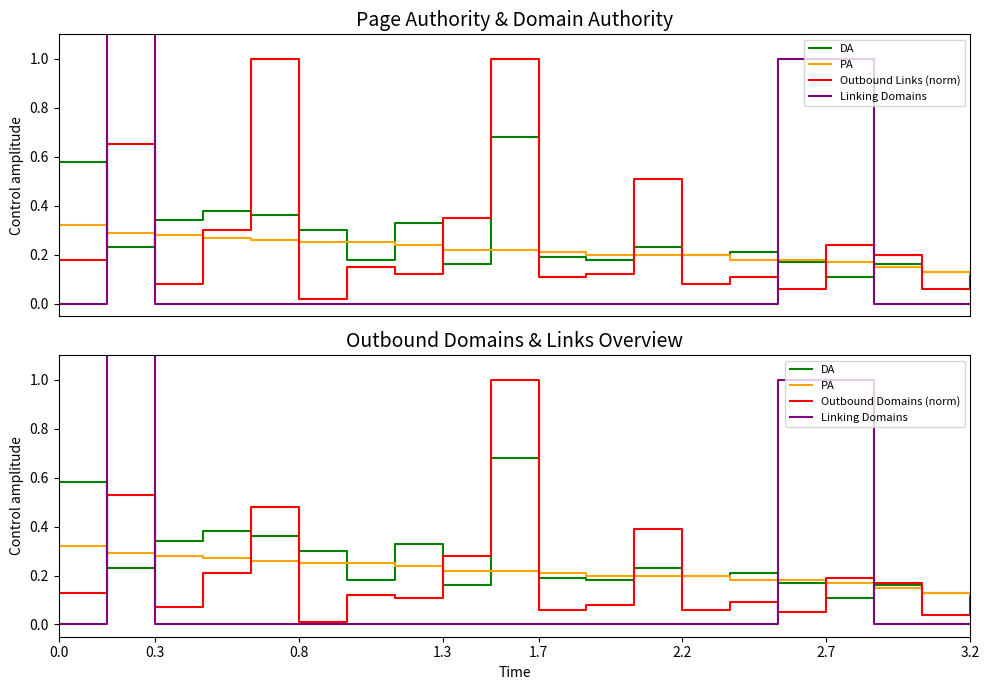

At which category does DA reach its first local valley?

0.3